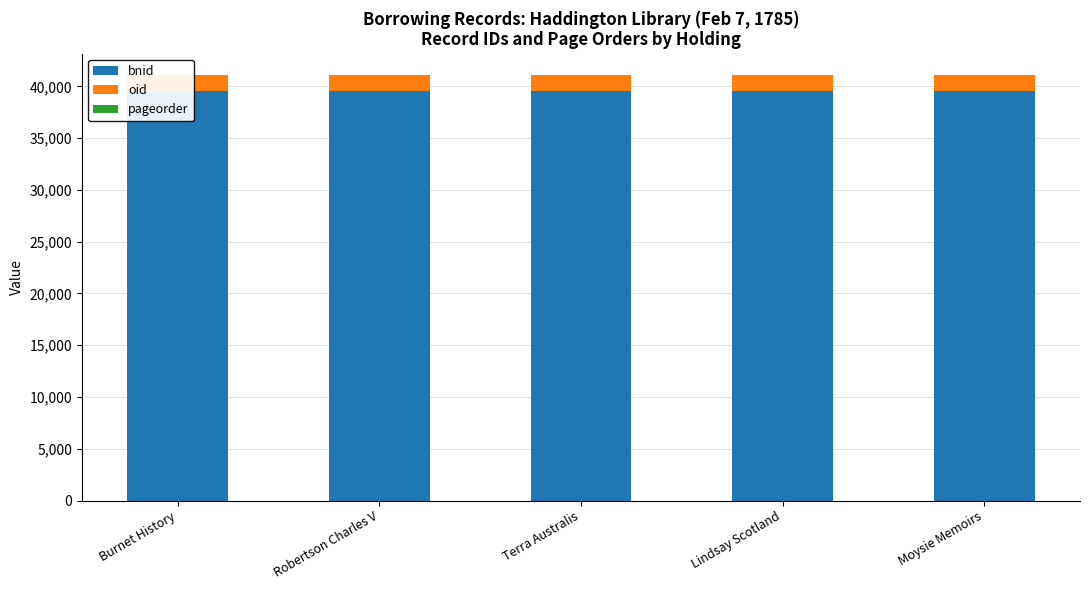

The bnid series shows 39542 at Lindsay Scotland. True or false?

True